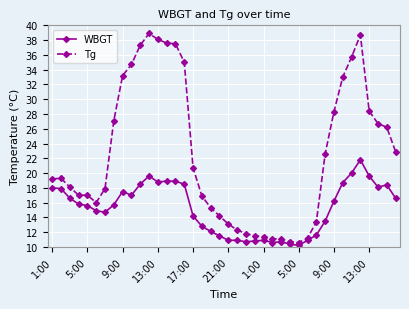

List the series in order of their overall mean, lowest first.

WBGT, Tg